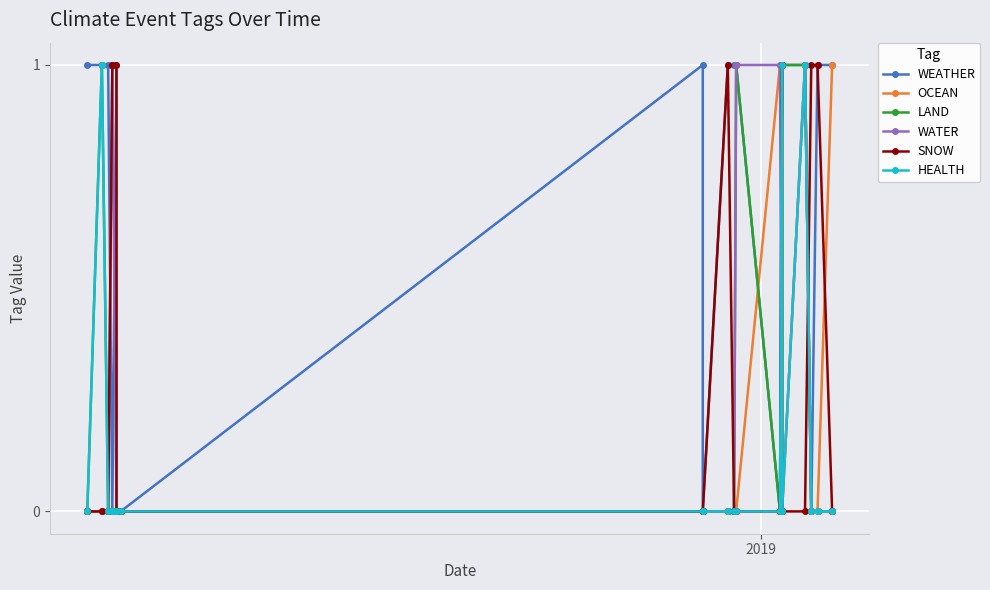

Reading left to right, what are all the values shown in this chart?

WEATHER: 1	1	1	0	0	1	0	0	1	0	1	1	1	0	1	1	1	0	1	1
OCEAN: 0	0	0	0	0	0	0	0	0	0	0	0	0	1	1	0	1	0	0	1
LAND: 0	1	0	0	0	0	0	0	0	0	0	0	1	0	0	1	1	0	0	0
WATER: 0	0	0	1	1	0	0	0	0	0	0	0	1	1	0	0	1	0	0	0
SNOW: 0	0	0	1	1	1	0	0	0	0	1	0	0	0	1	0	0	1	1	0
HEALTH: 0	1	0	0	0	0	0	0	0	0	0	0	0	0	1	0	1	0	0	0